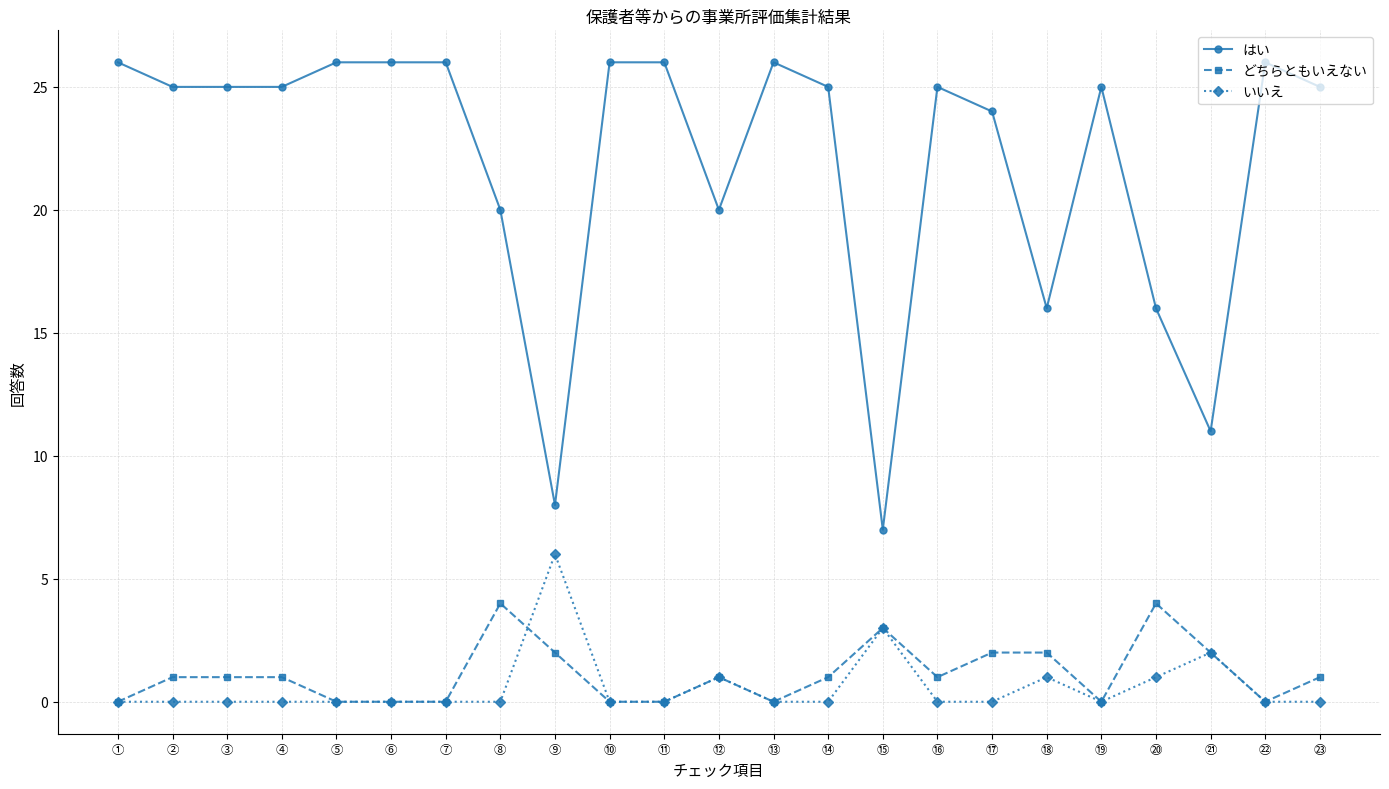

Reading right to left, what are all the values shown in this chart?

はい: ㉓=25	㉒=26	㉑=11	⑳=16	⑲=25	⑱=16	⑰=24	⑯=25	⑮=7	⑭=25	⑬=26	⑫=20	⑪=26	⑩=26	⑨=8	⑧=20	⑦=26	⑥=26	⑤=26	④=25	③=25	②=25	①=26
どちらともいえない: ㉓=1	㉒=0	㉑=2	⑳=4	⑲=0	⑱=2	⑰=2	⑯=1	⑮=3	⑭=1	⑬=0	⑫=1	⑪=0	⑩=0	⑨=2	⑧=4	⑦=0	⑥=0	⑤=0	④=1	③=1	②=1	①=0
いいえ: ㉓=0	㉒=0	㉑=2	⑳=1	⑲=0	⑱=1	⑰=0	⑯=0	⑮=3	⑭=0	⑬=0	⑫=1	⑪=0	⑩=0	⑨=6	⑧=0	⑦=0	⑥=0	⑤=0	④=0	③=0	②=0	①=0